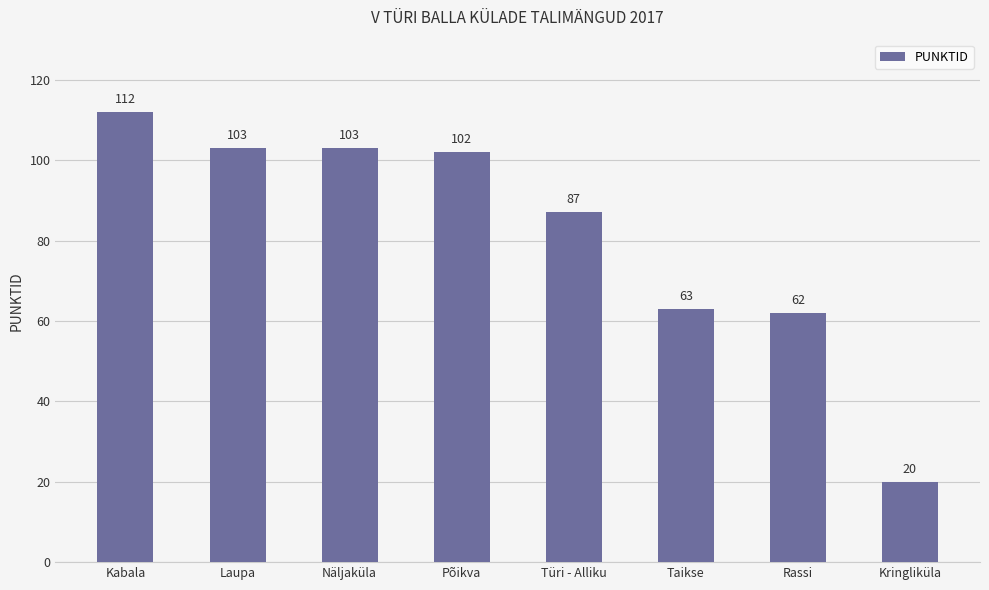

At which category does the chart reach its minimum across all series?

Kringliküla